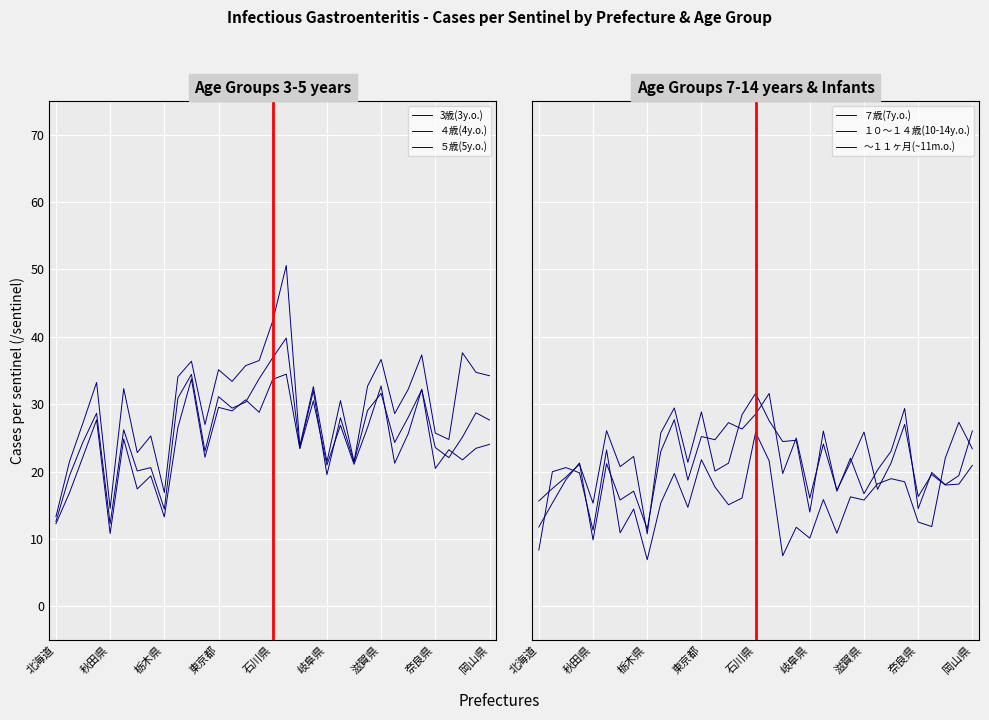

The value of ７歳(7y.o.) at 15 is 12.9. True or false?

False